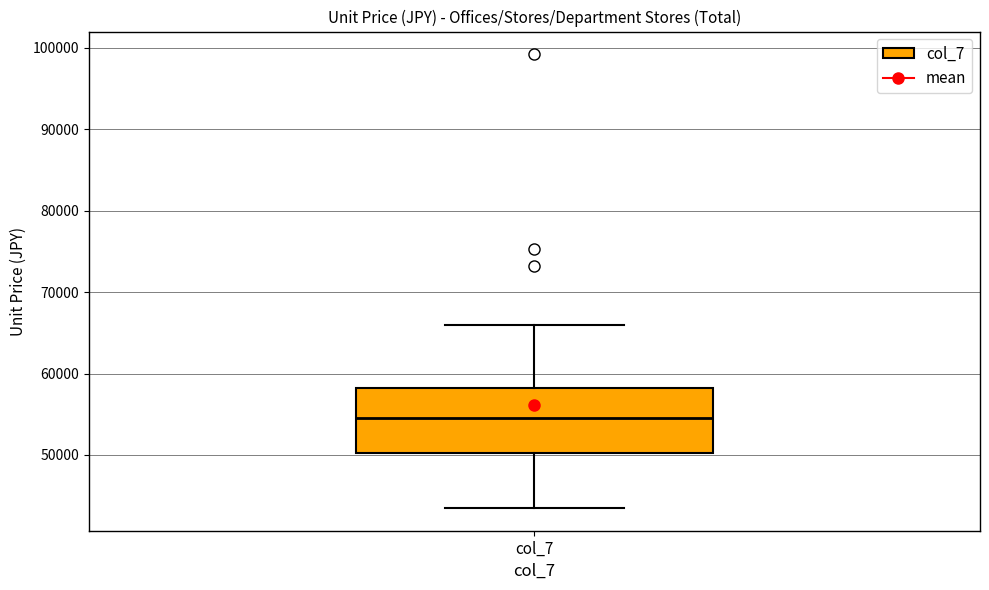

Where is the lower edge of the box for col_7 on the y-axis? The values are not printed on the chart, so give them approximately, as read against the axis.

50000